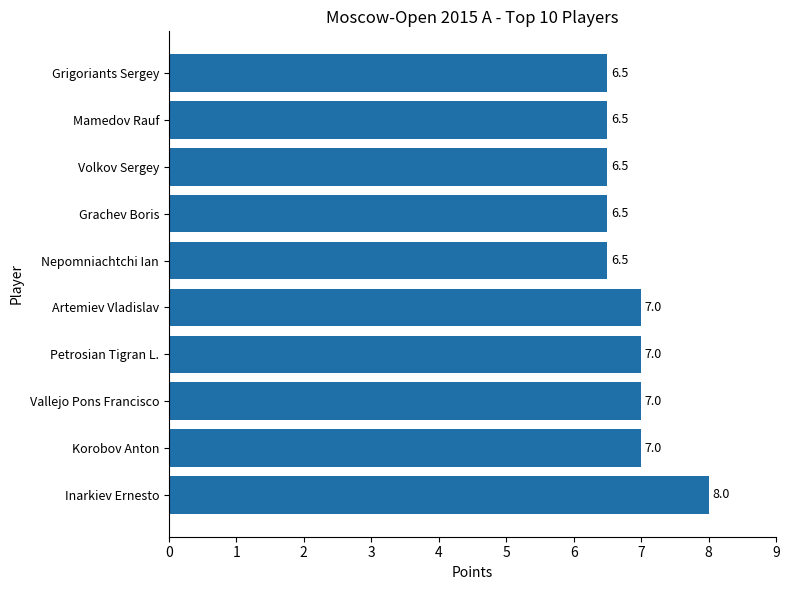

What is the difference between the maximum and second lowest values?

1.5